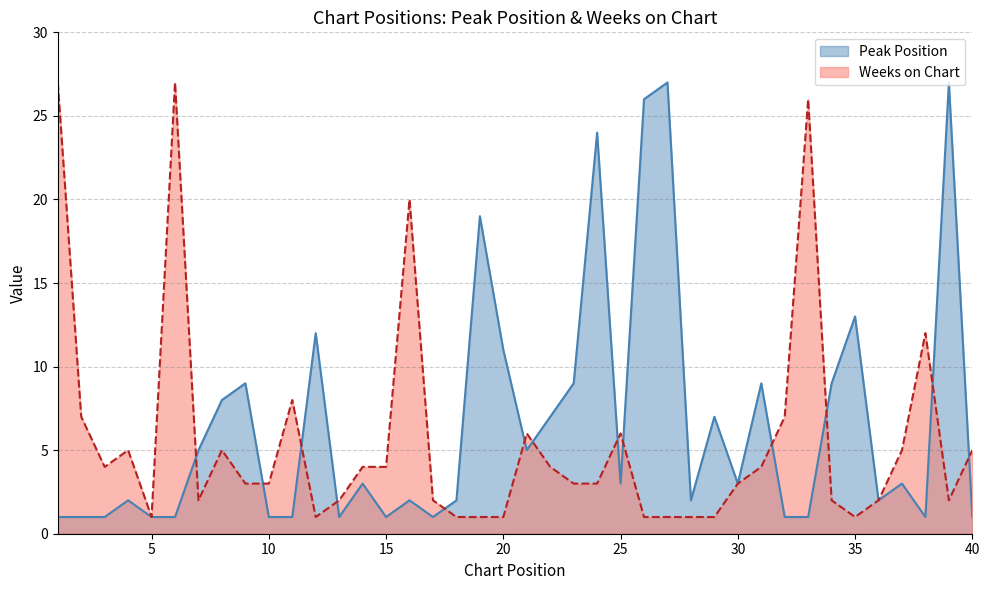

The value of Peak Position at 14 is 1. True or false?

False